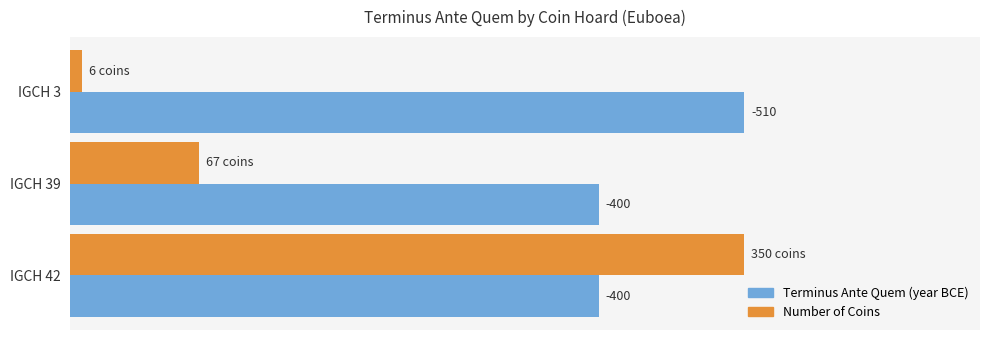

How many groups of bars are there?

3